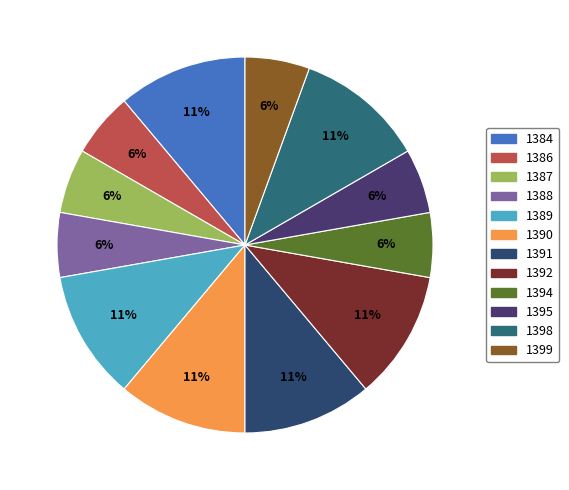

What is the ratio of the value at 1386 to the value at 1394?

1.0